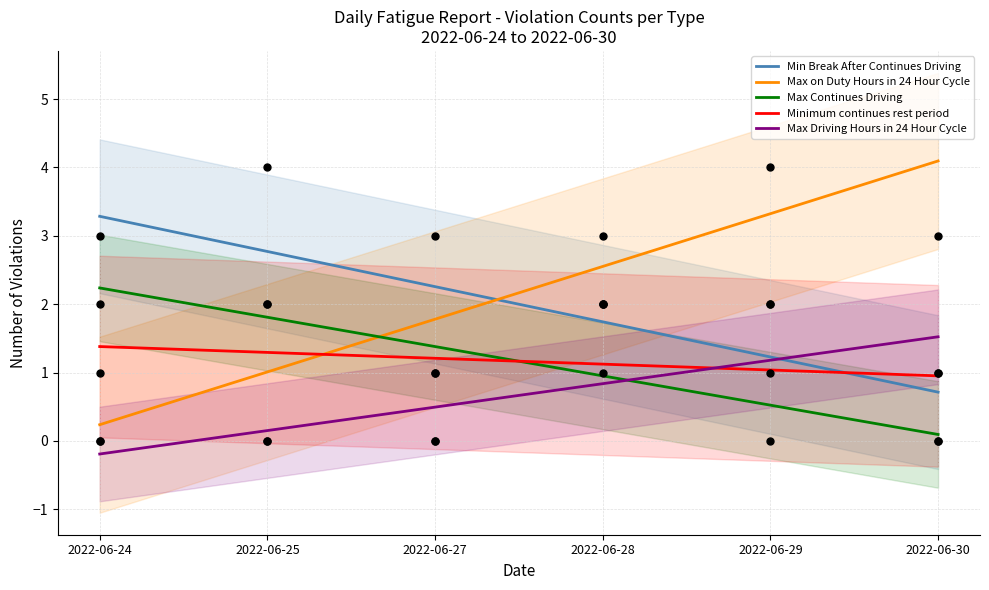

Which series contains the highest Y value?

Max on Duty Hours in 24 Hour Cycle